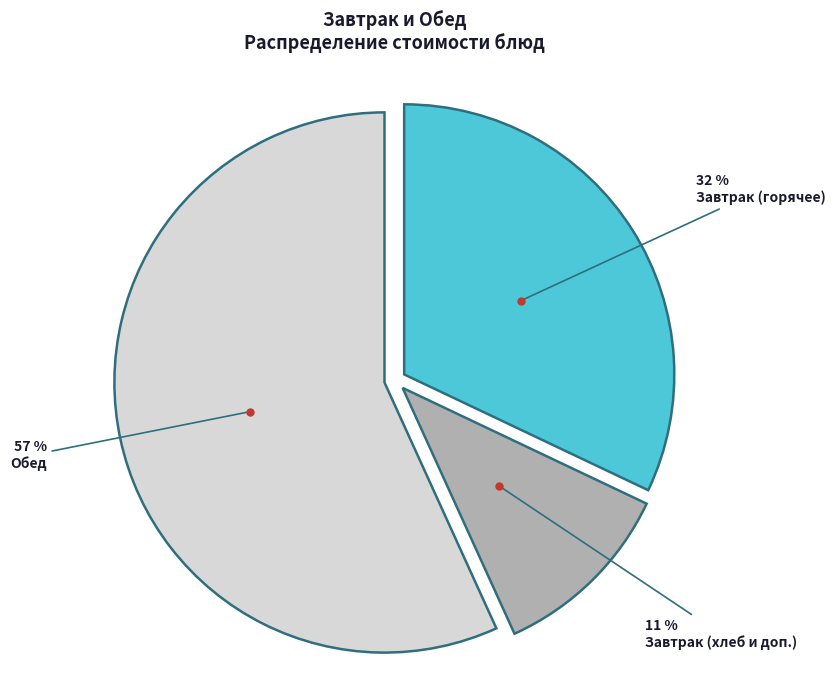

Is there any slice that represents more than half of the pie?

Yes